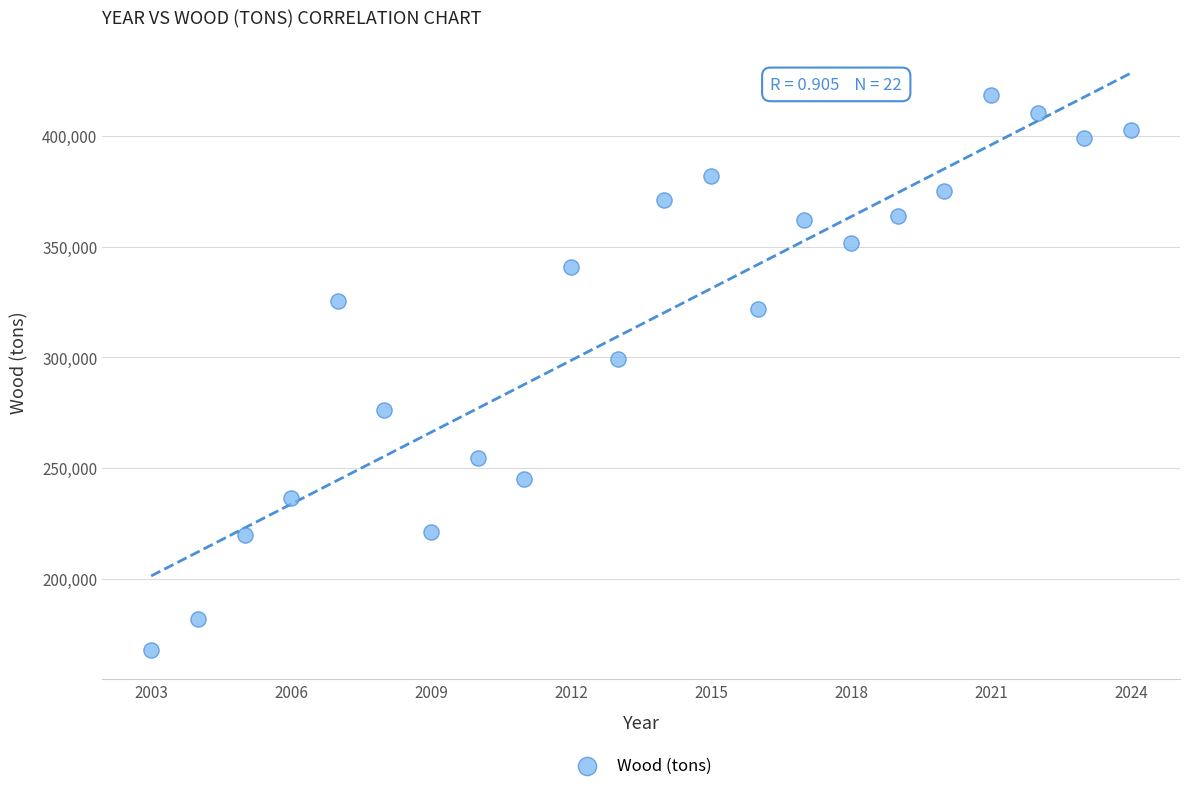

What is the range of Y values (max minus min)?

250632